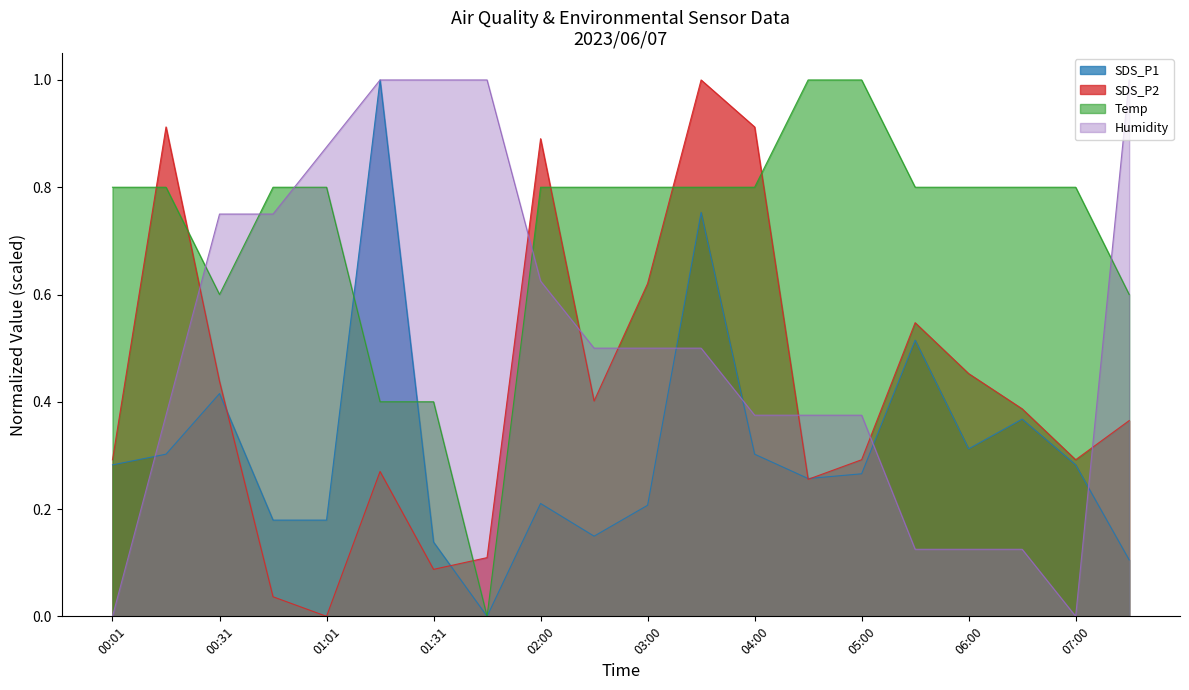

Which category has the lowest value across all series?

01:37